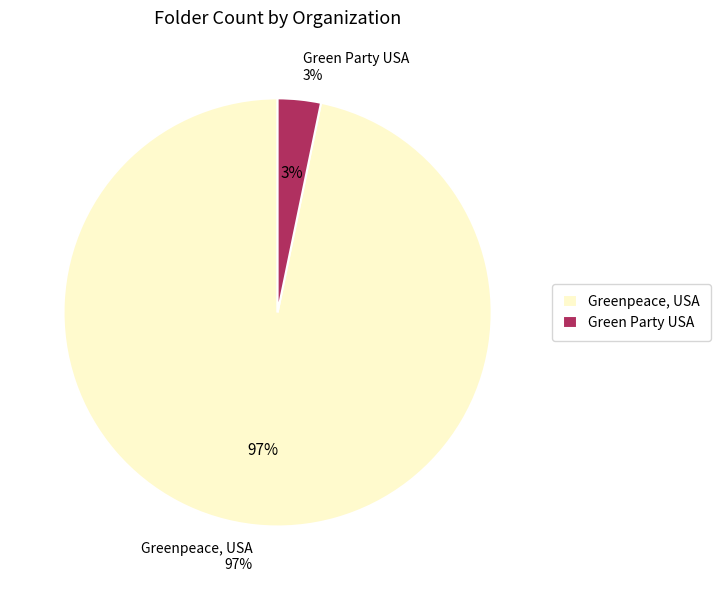

What portion of the pie excludes Green Party USA?

96.7%